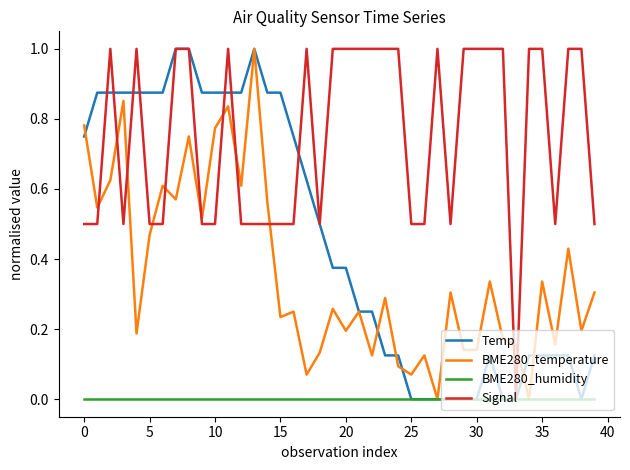

What is the maximum value shown in the chart?

1.0